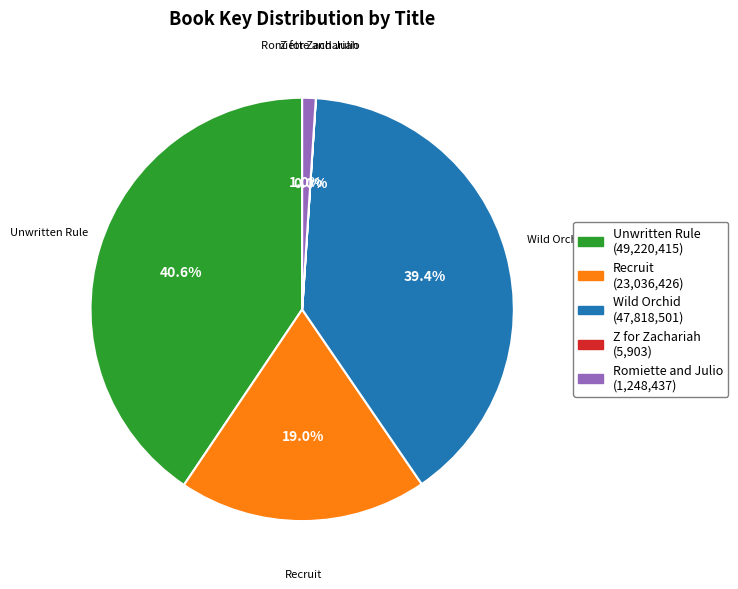

What is the largest slice in the pie chart?

Unwritten Rule